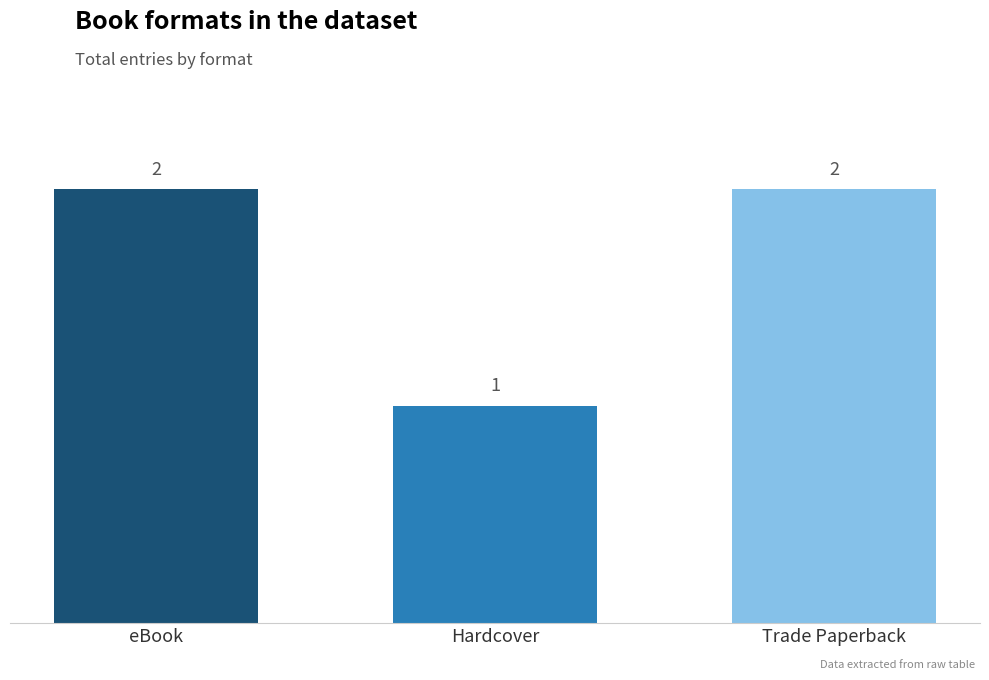

Which category has the lowest value across all series?

Hardcover